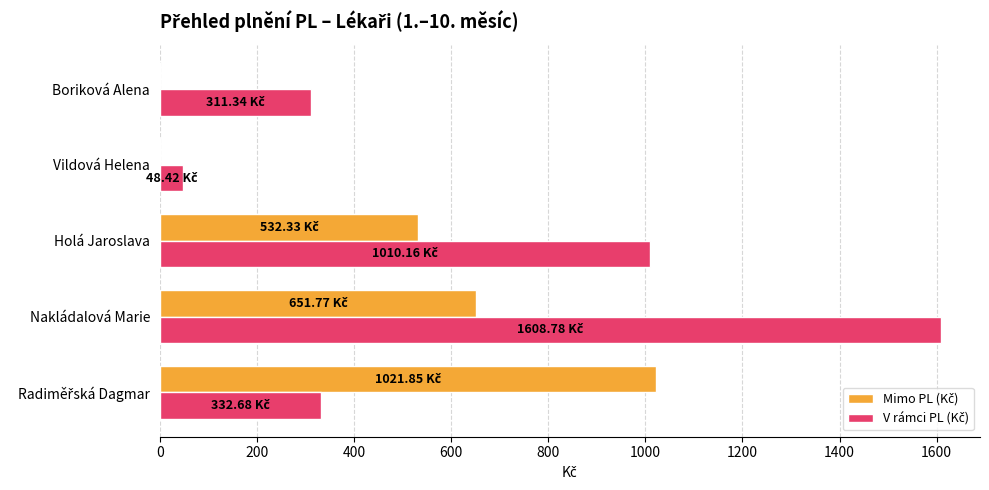

Which category has the highest value across all series?

Nakládalová Marie